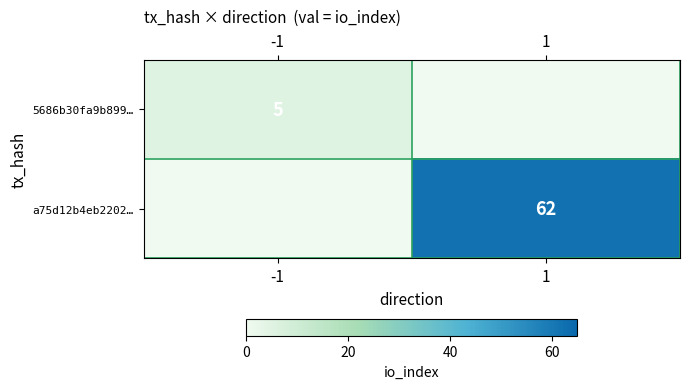

Is it true that a75d12b4eb2202… equals 62 at 1?

True